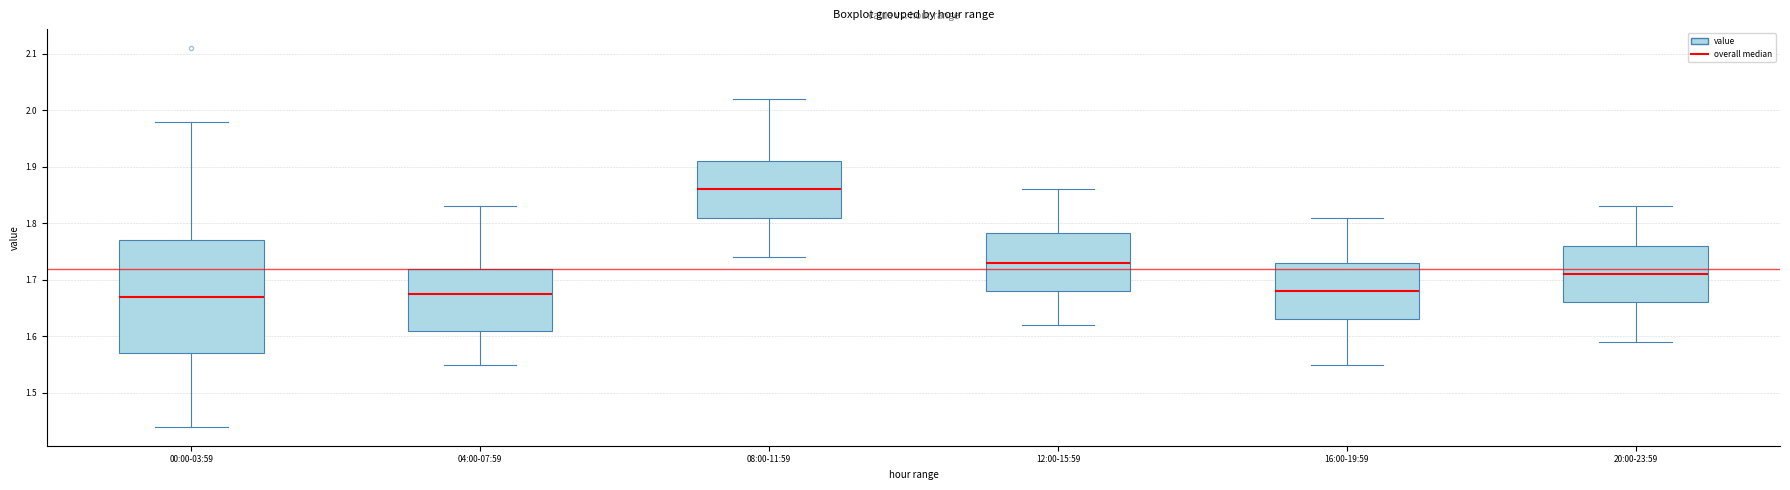

Where does the lower whisker of the box for 04:00-07:59 end on the y-axis? The values are not printed on the chart, so give them approximately, as read against the axis.

1.55